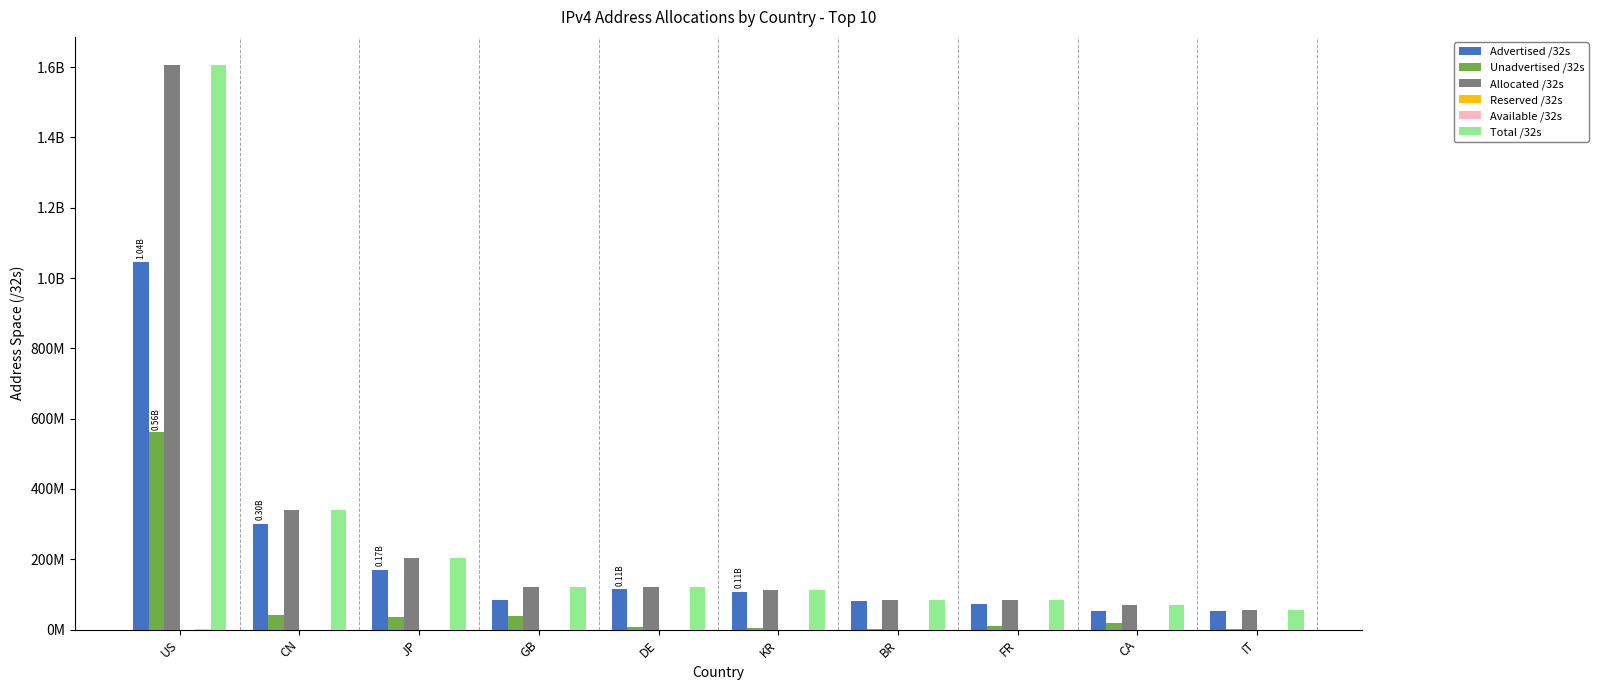

Which series has the largest range (max minus min)?

Allocated /32s